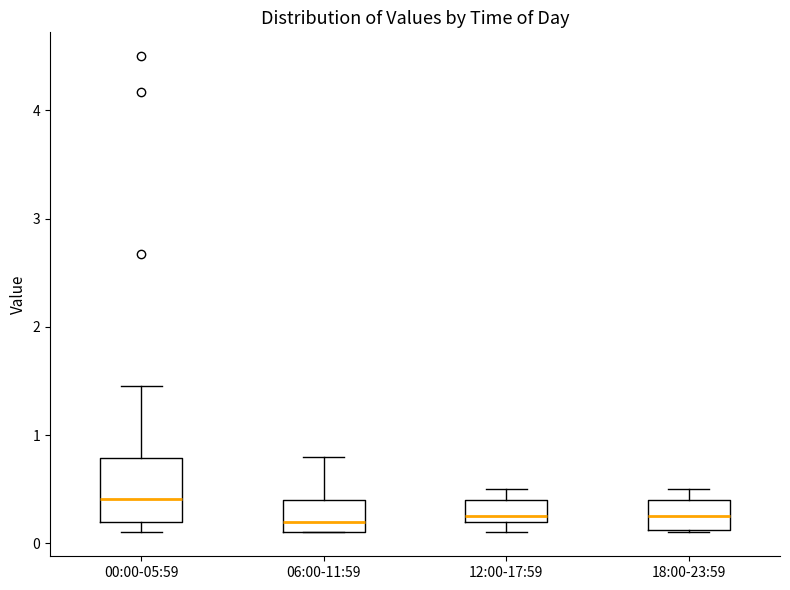

Reading left to right, transcribe this box plot: for each box, give where its median line is, the range the box spans, and where its two whiskers end, as read against the y-axis. The values are not printed on the chart, so give them approximately, as read against the axis.

00:00-05:59: median 0.4, box 0.2 to 0.8, whiskers 0.1 to 1.5
06:00-11:59: median 0.2, box 0.1 to 0.4, whiskers 0.1 to 0.8
12:00-17:59: median 0.3, box 0.2 to 0.4, whiskers 0.1 to 0.5
18:00-23:59: median 0.3, box 0.1 to 0.4, whiskers 0.1 to 0.5